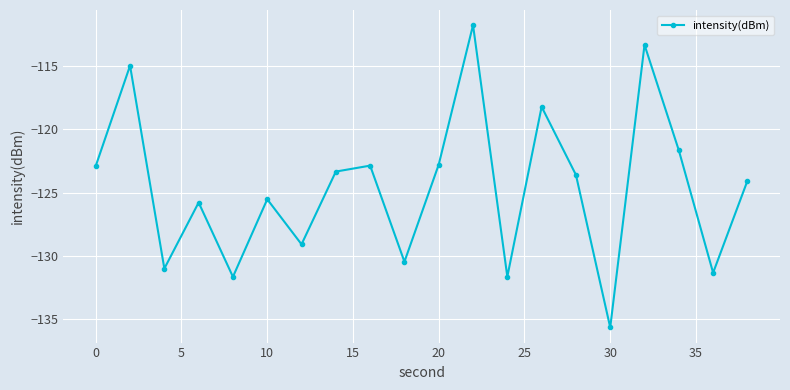

How many points are lower than both their immediate neighbors (excluding endpoints)?

7